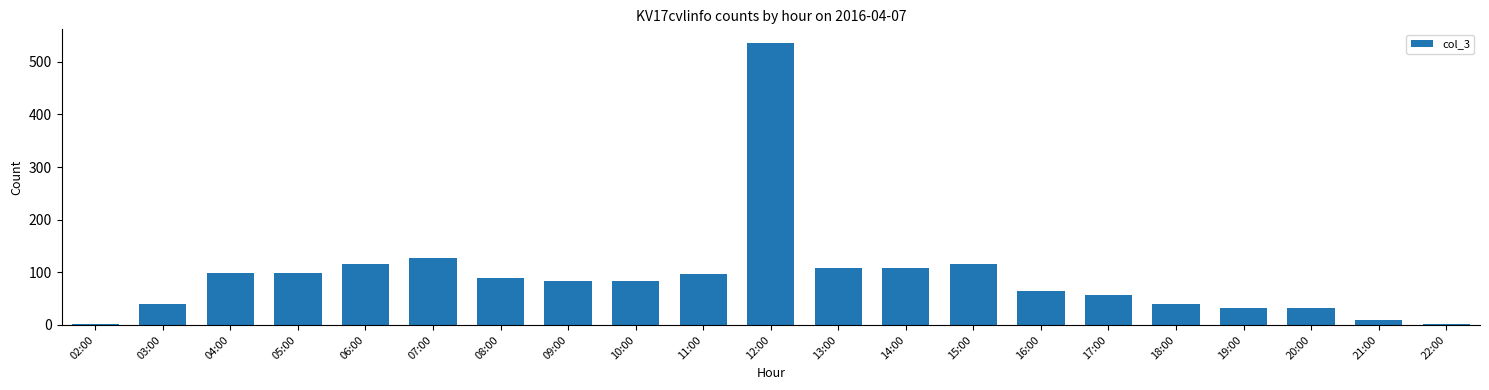

The chart shows a value of 33 at 20:00. True or false?

True